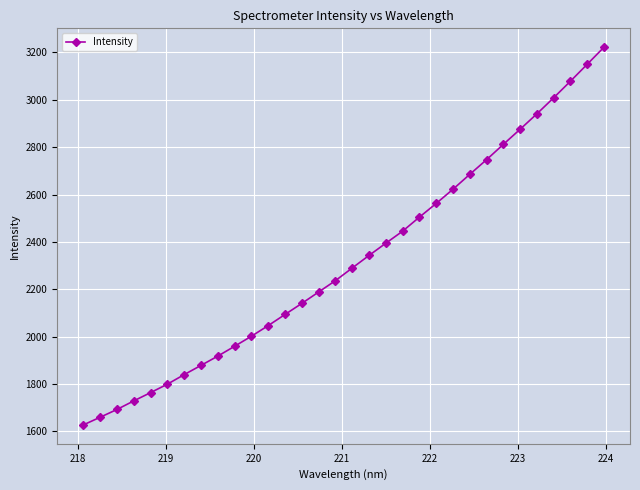

What is the value of the 1st point from the left?

1627.5